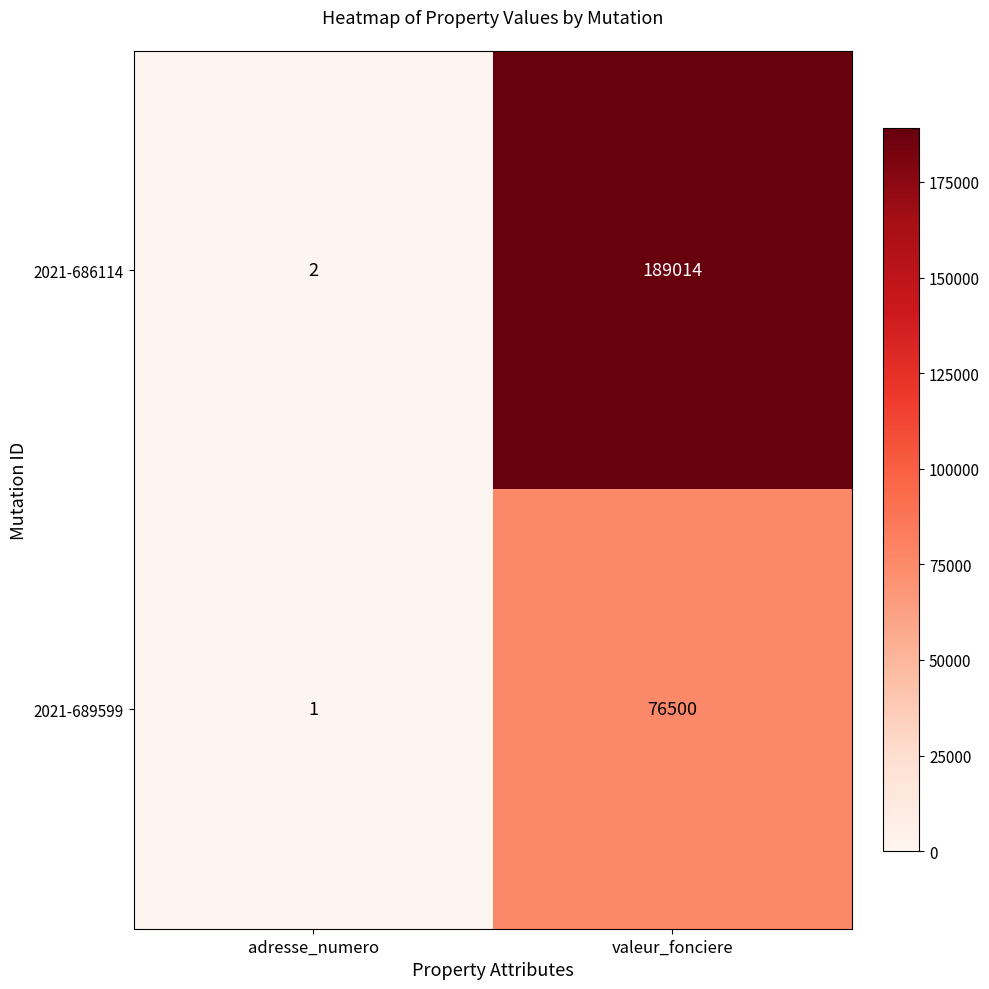

The 2021-689599 series shows 1 at adresse_numero. True or false?

True